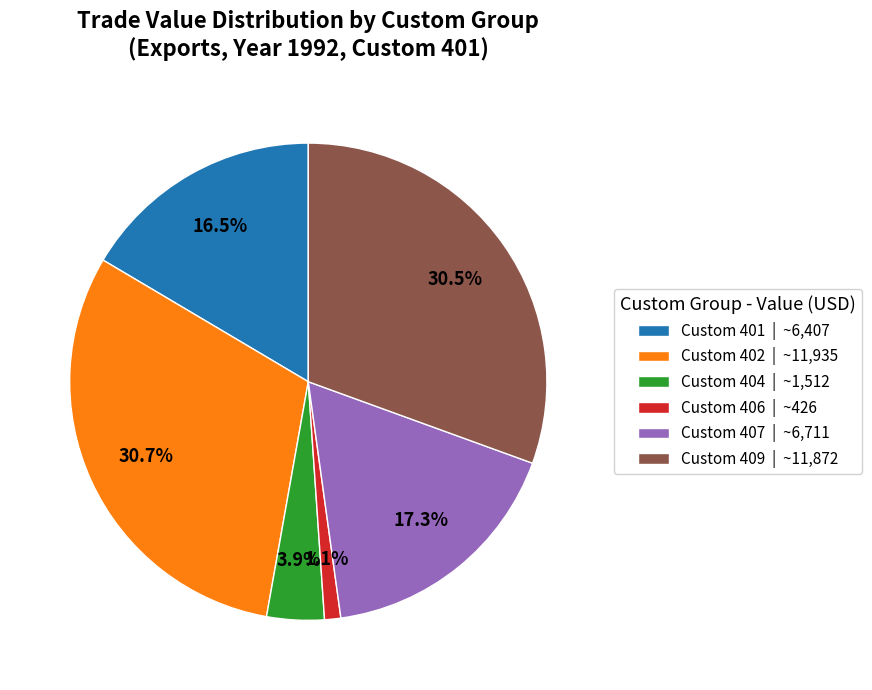

Is there any slice that represents more than half of the pie?

No